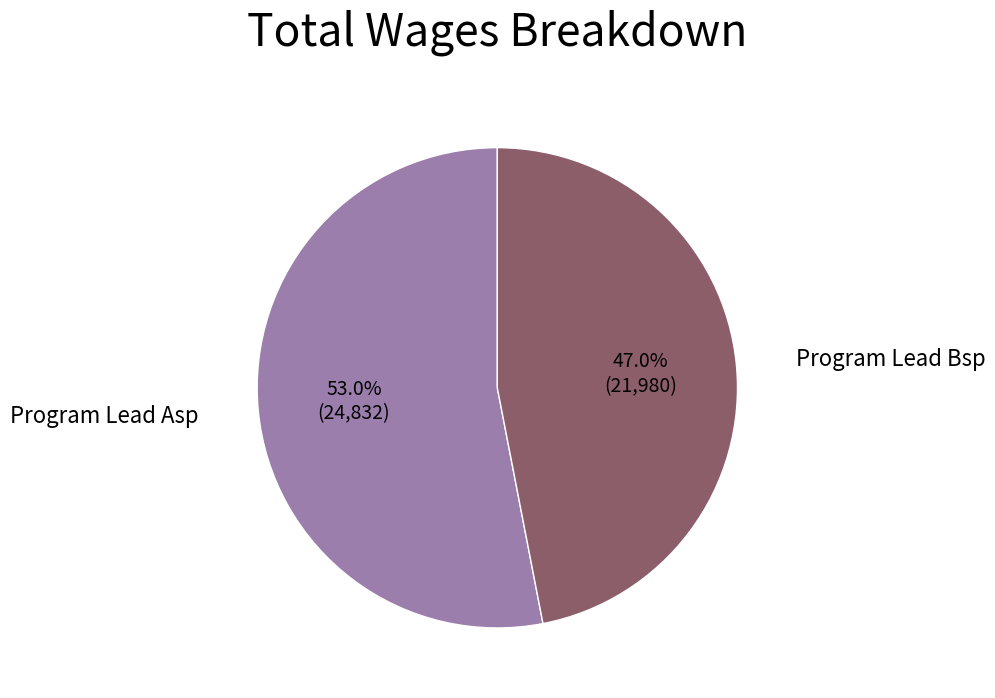

What is the smallest slice in the pie chart?

Program Lead Bsp